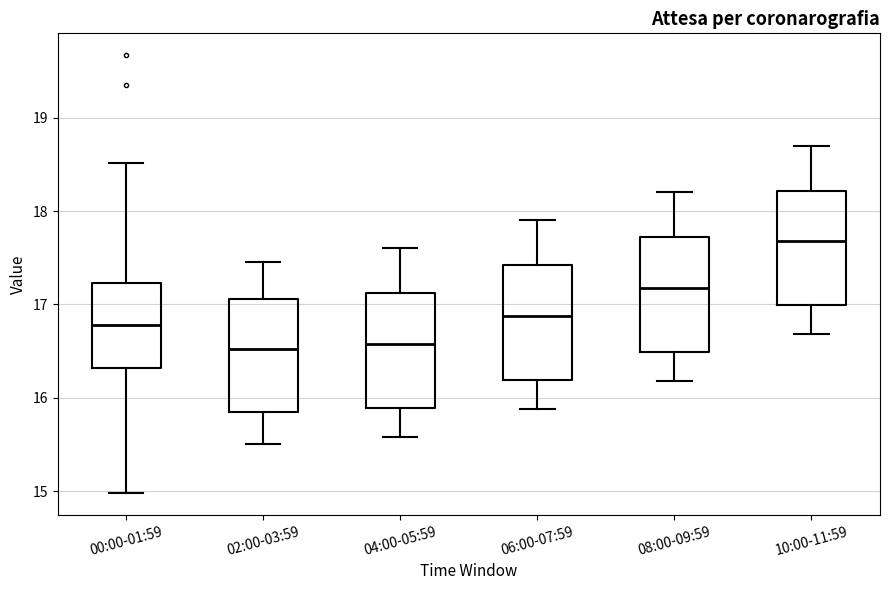

Reading left to right, transcribe this box plot: for each box, give where its median line is, the range the box spans, and where its two whiskers end, as read against the y-axis. The values are not printed on the chart, so give them approximately, as read against the axis.

00:00-01:59: median 16.8, box 16.3 to 17.2, whiskers 15.0 to 18.5
02:00-03:59: median 16.5, box 15.9 to 17.1, whiskers 15.5 to 17.5
04:00-05:59: median 16.6, box 15.9 to 17.1, whiskers 15.6 to 17.6
06:00-07:59: median 16.9, box 16.2 to 17.4, whiskers 15.9 to 17.9
08:00-09:59: median 17.2, box 16.5 to 17.7, whiskers 16.2 to 18.2
10:00-11:59: median 17.7, box 17.0 to 18.2, whiskers 16.7 to 18.7